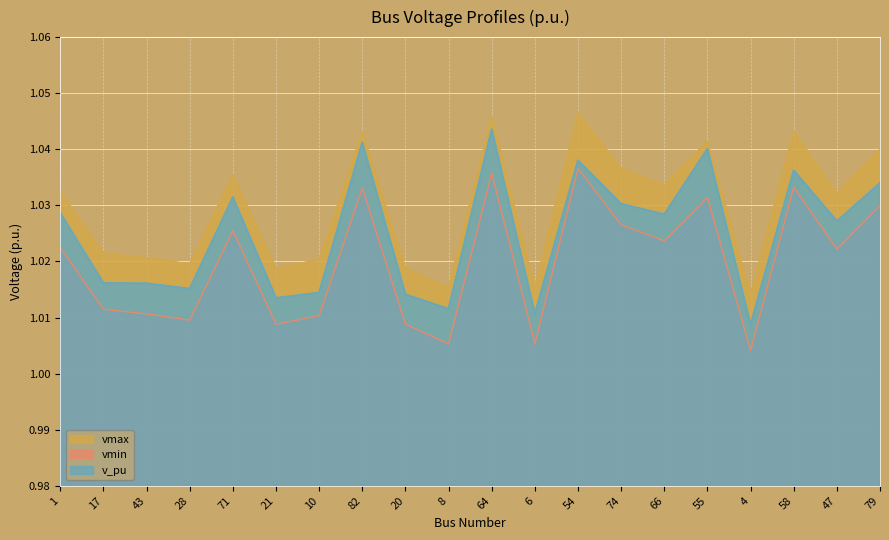

In v_pu, how many points are lower than both neighbors (excluding endpoints)?

7